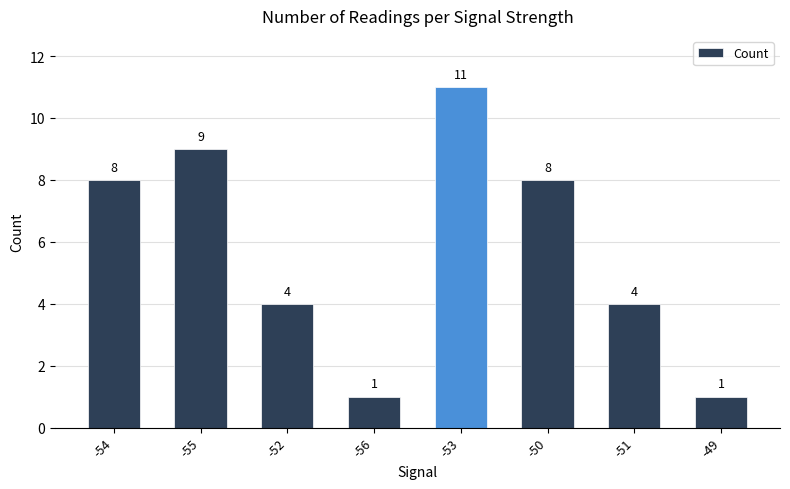

True or false: the data shows 2 at -50.

False